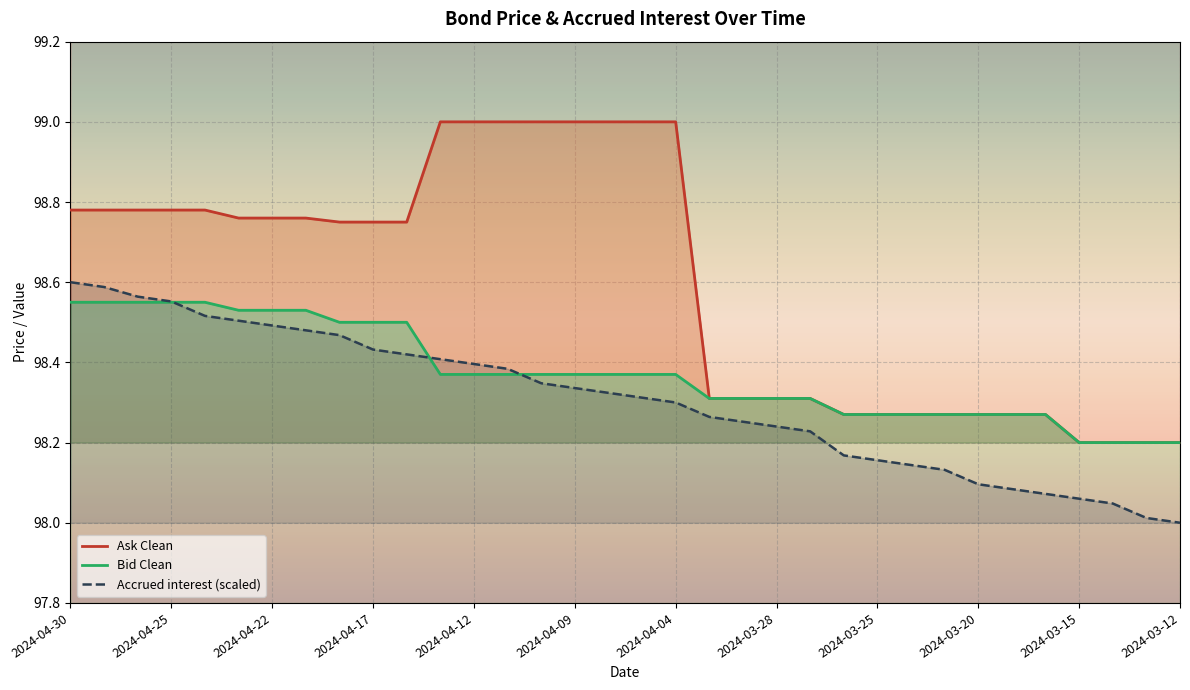

True or false: Ask Clean has a value of 98.3 at 19.

True